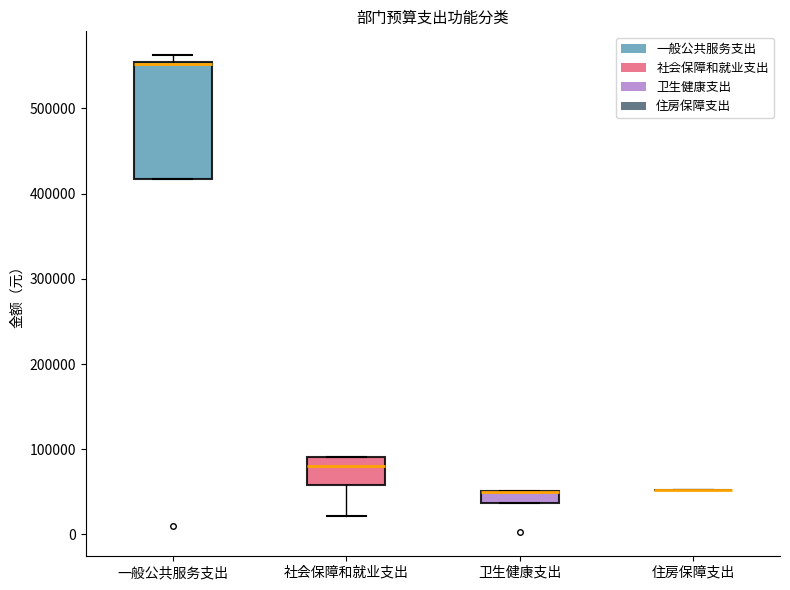

Comparing the boxes themselves (not the whiskers), which one is the tallest?

一般公共服务支出